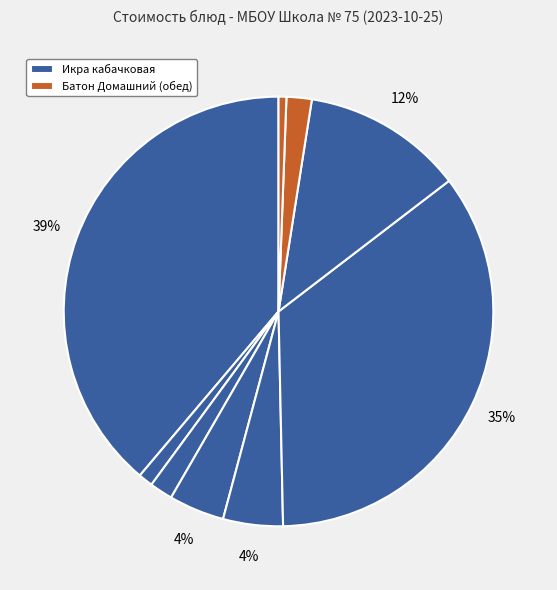

Count the number of slices in the pie.

9